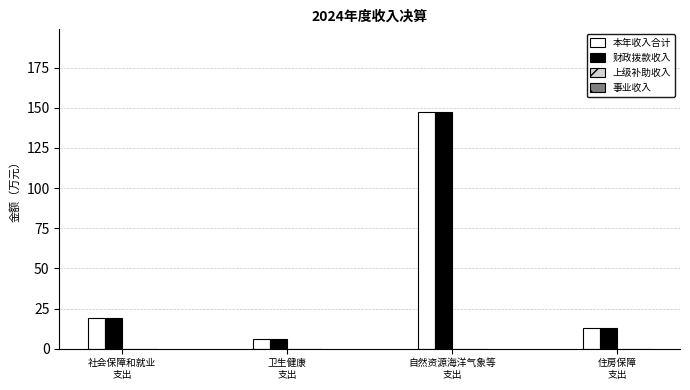

At which category is the sum across all series the highest?

自然资源海洋气象等
支出